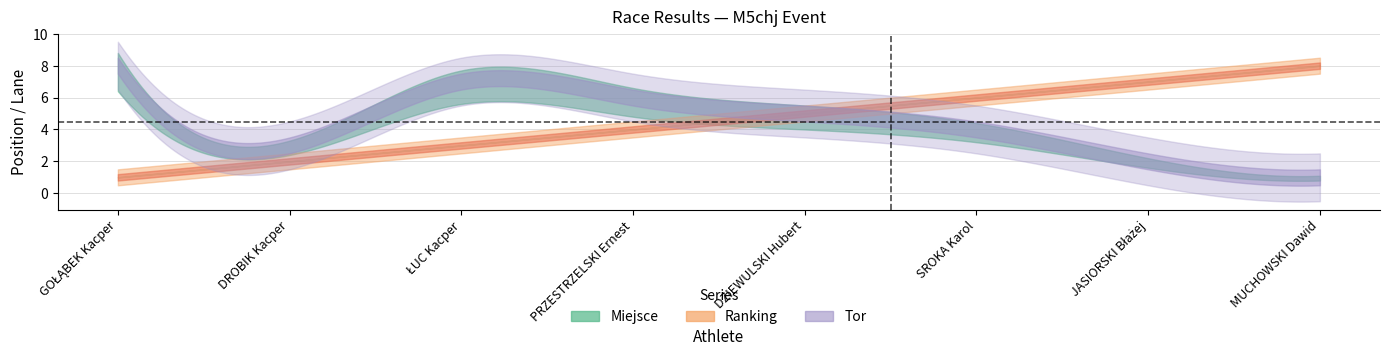

What are all the series names shown in the legend?

Miejsce, Tor, Ranking